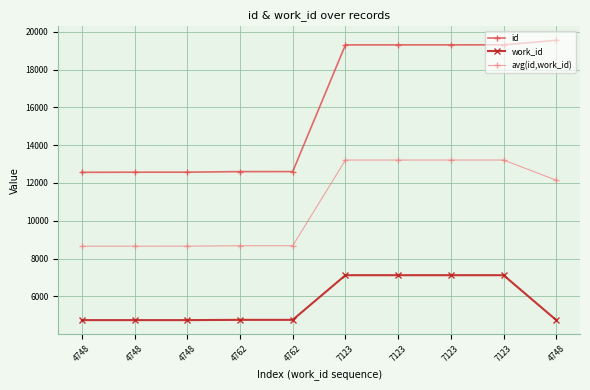

What is the value of the id point at the 9th from the left?

19302.0